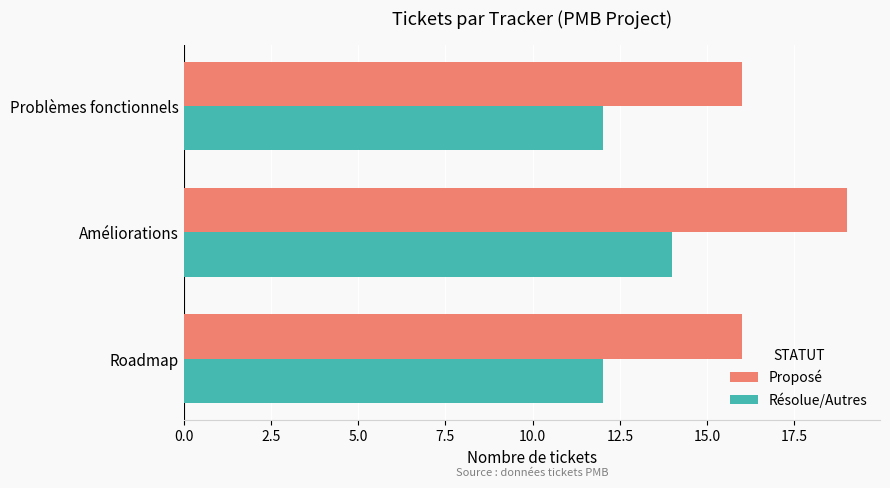

What is the difference between the maximum and second lowest values in the Proposé series?

3